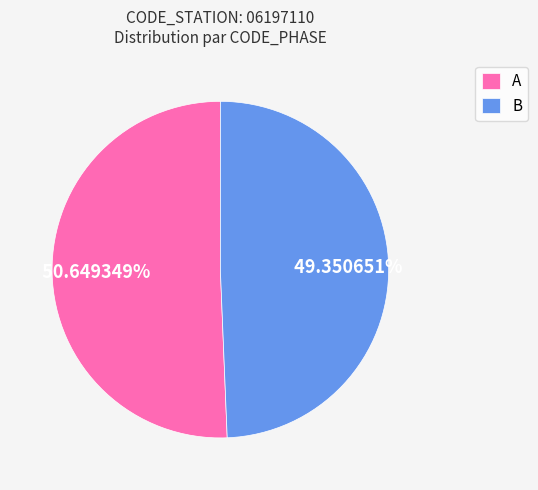

How many segments does this pie chart have?

2